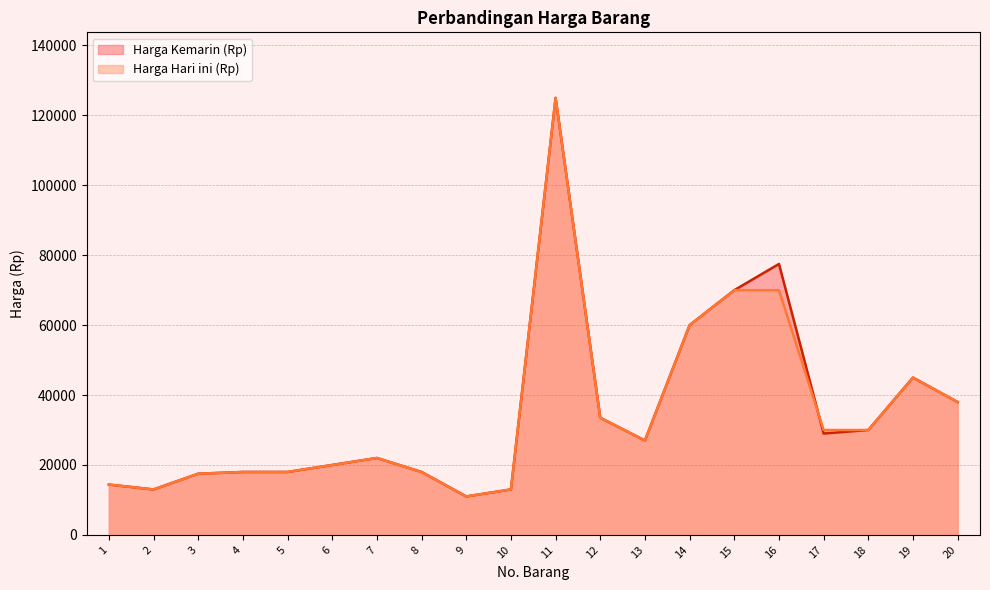

What are all the series names shown in the legend?

Harga Kemarin (Rp), Harga Hari ini (Rp)